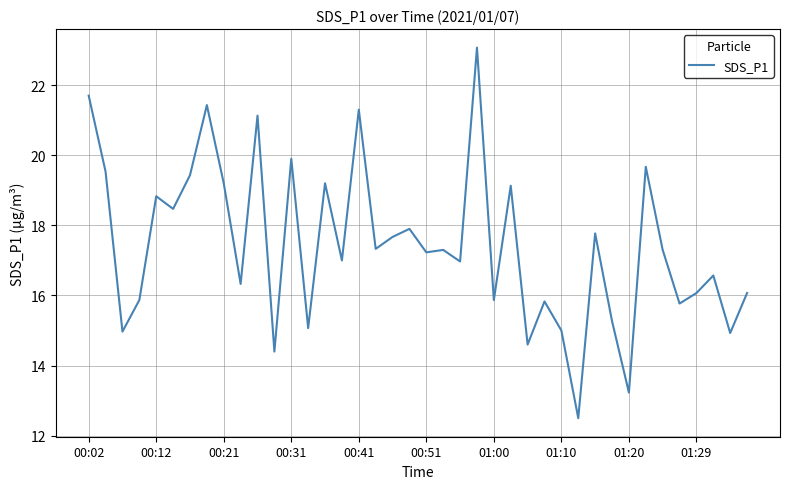

What is the difference between the maximum and minimum values?

10.6